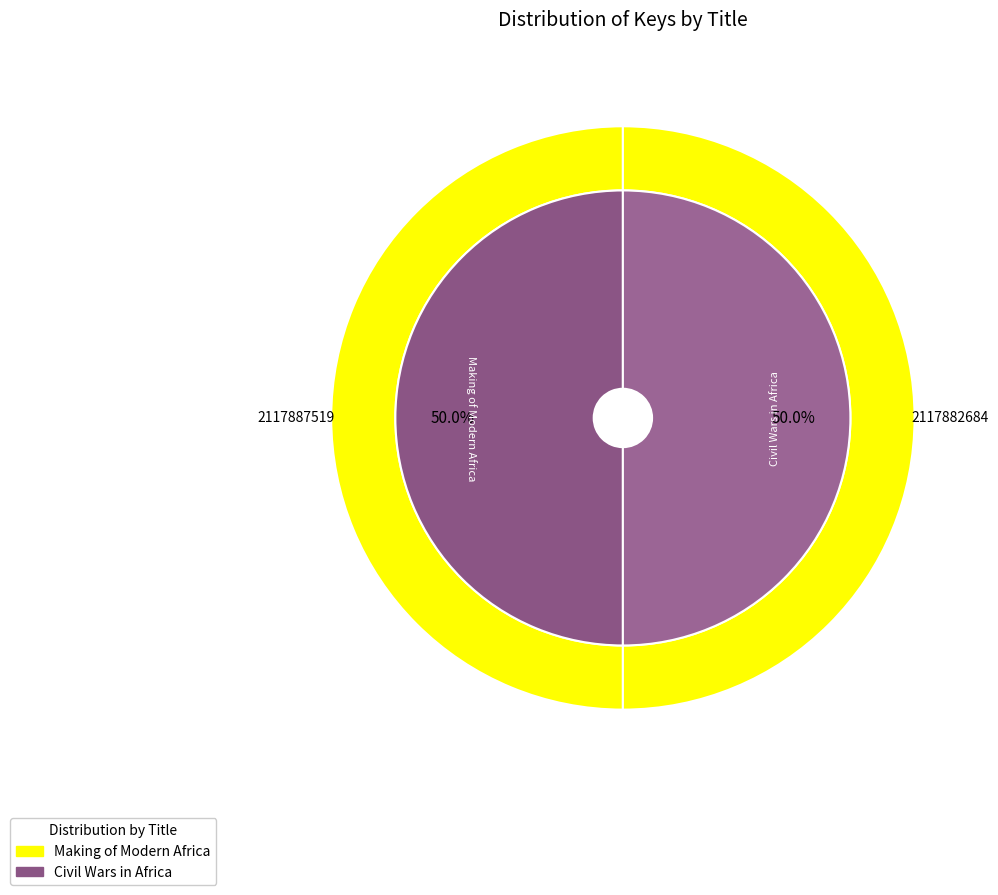

What is the change in value from Making of Modern Africa to Civil Wars in Africa?

-4835